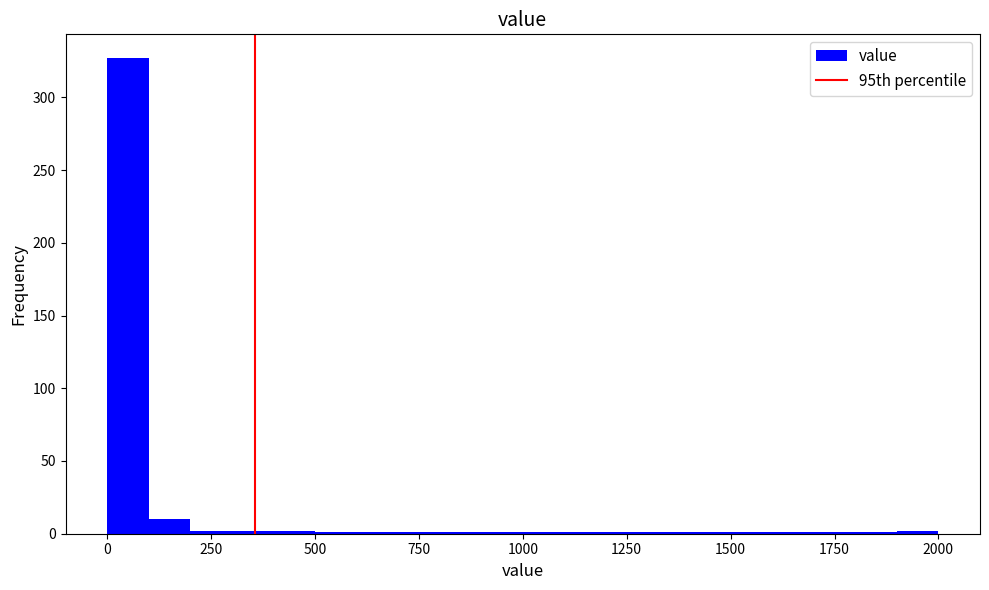

Around what value on the x-axis is the tallest bar? Give the approximate position of its centre, as read against the axis.

50